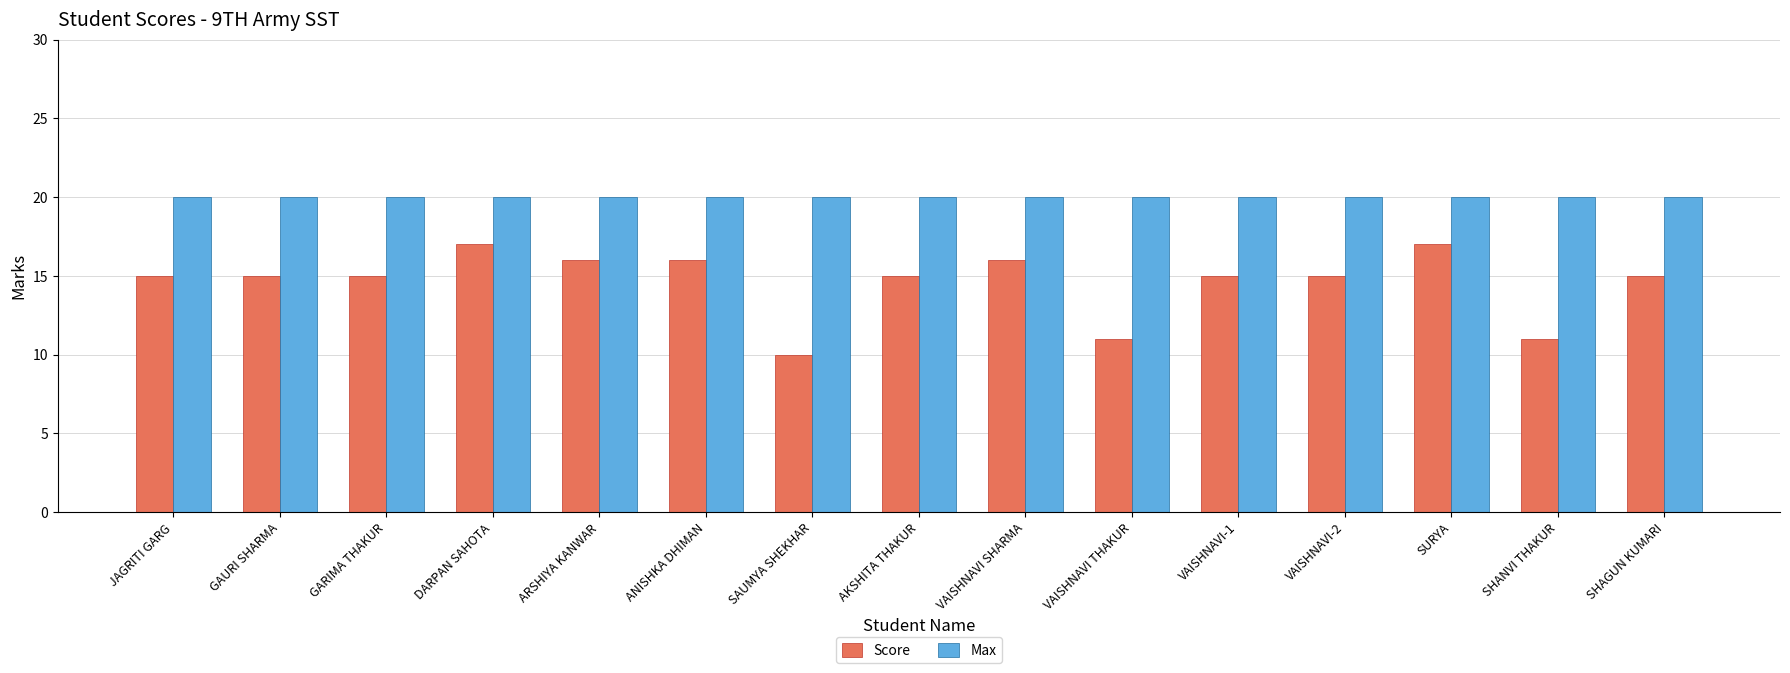

What value does the Score series have at SHANVI THAKUR?

11